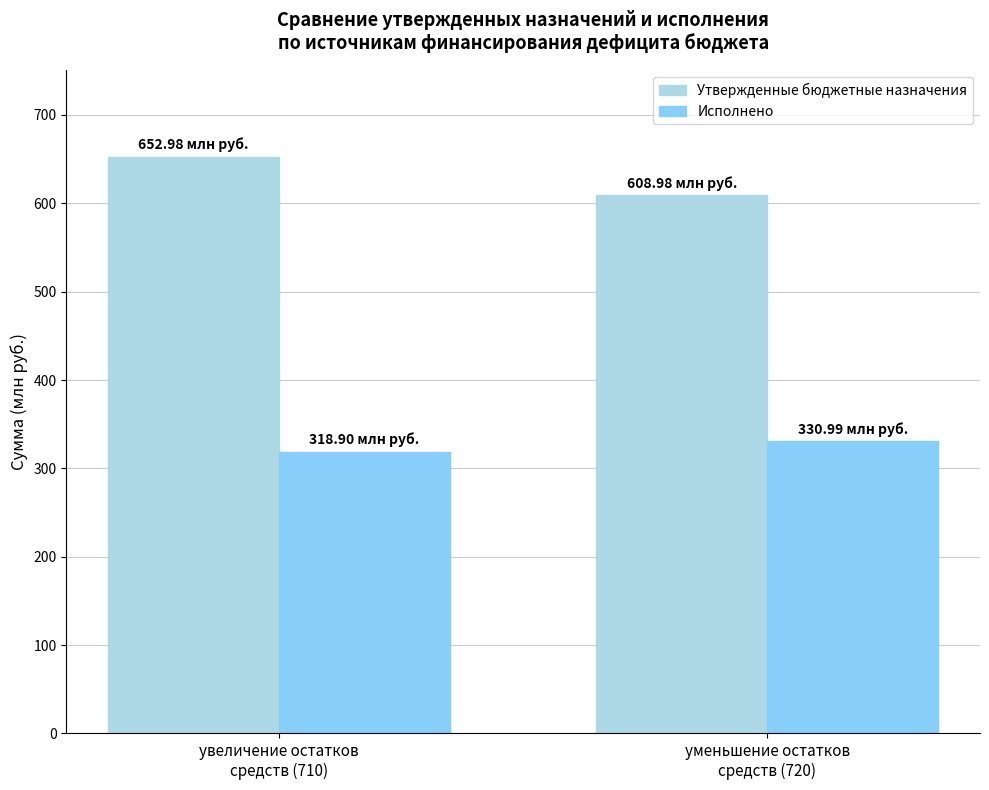

What is the total value across all series at увеличение остатков
средств (710)?

971.9